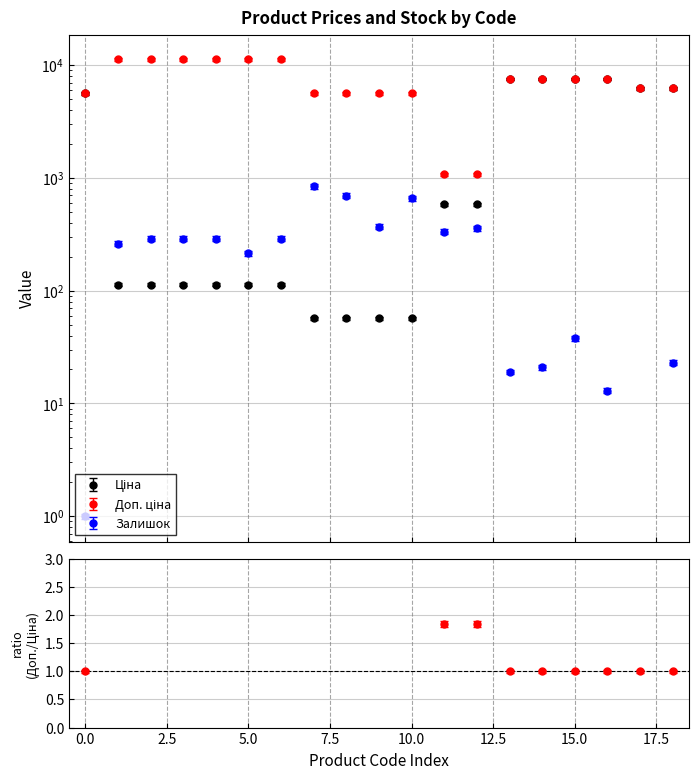

What is the lowest value of the Ціна series?

56.7